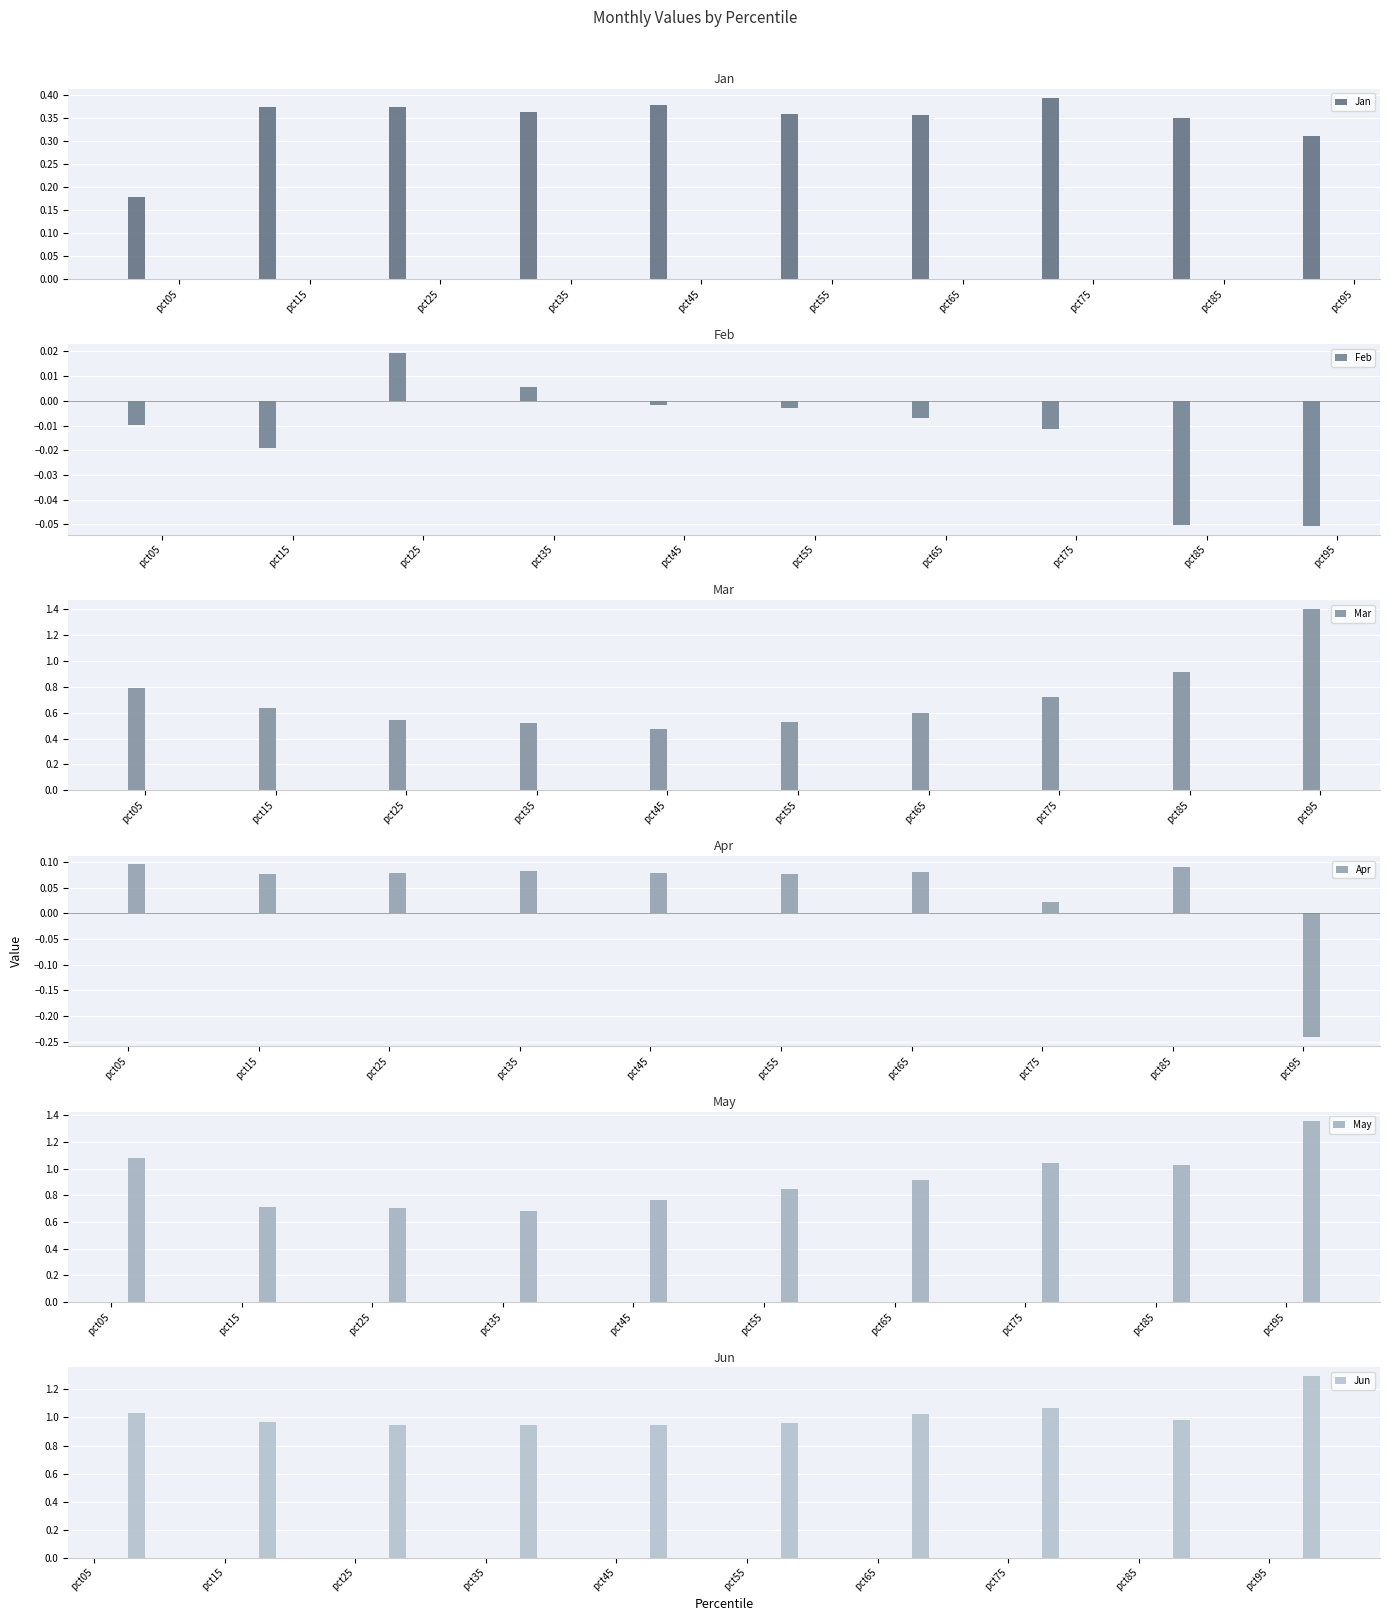

How many bars are there in each group?

6